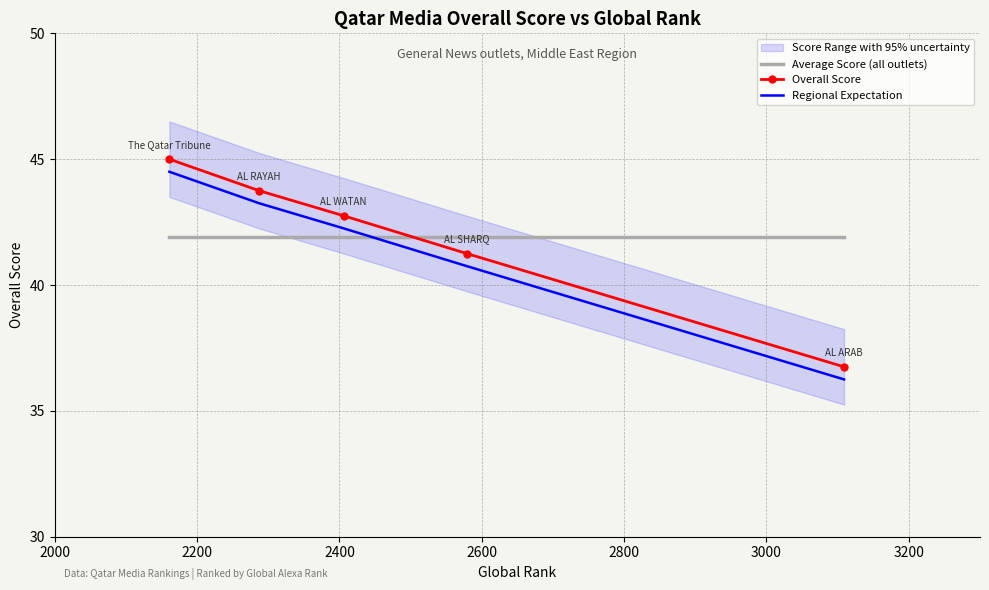

Which series ends up on top after the final intersection of Average Score (all outlets) and Regional Expectation?

Average Score (all outlets)